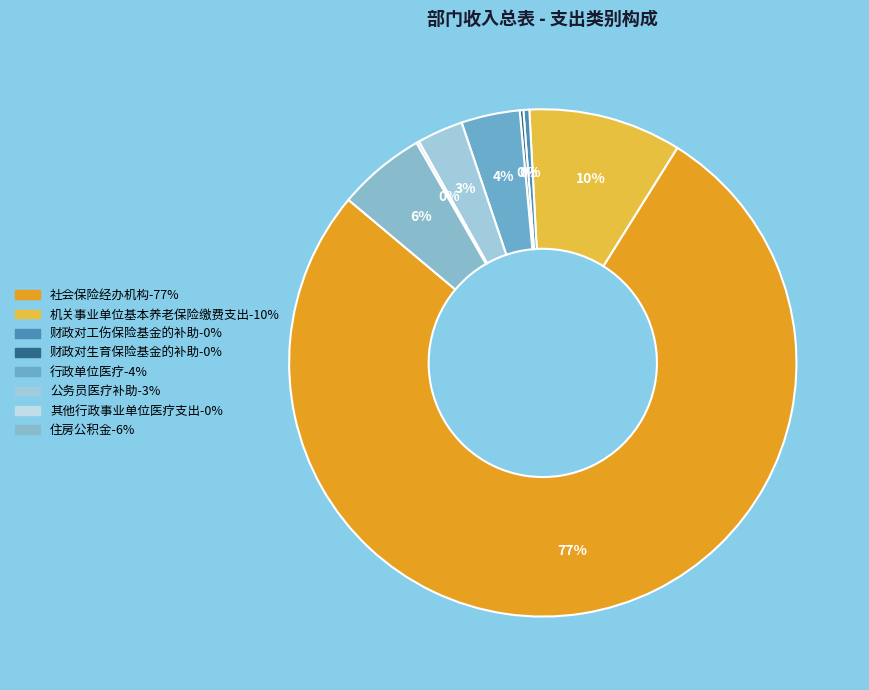

What is the change in value from 财政对工伤保险基金的补助 to 其他行政事业单位医疗支出?

-408